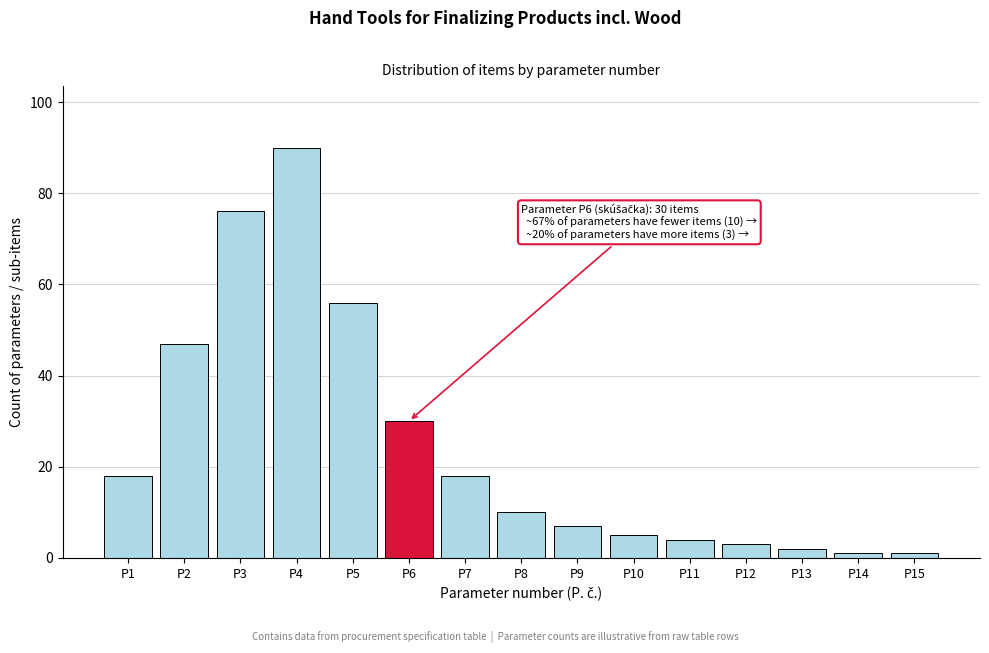

Reading left to right, transcribe all the data shown in this chart.

18	47	76	90	56	30	18	10	7	5	4	3	2	1	1